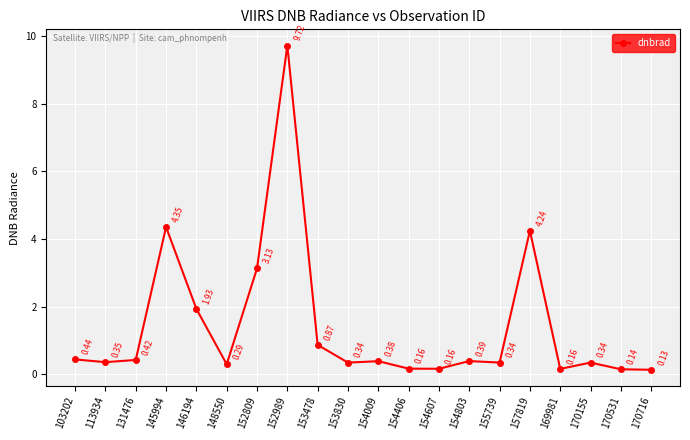

What is the average value?

1.4